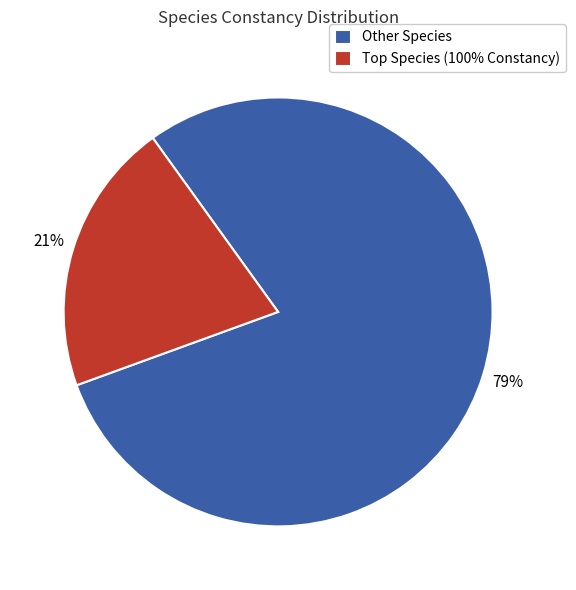

How many slices are in this pie chart?

2